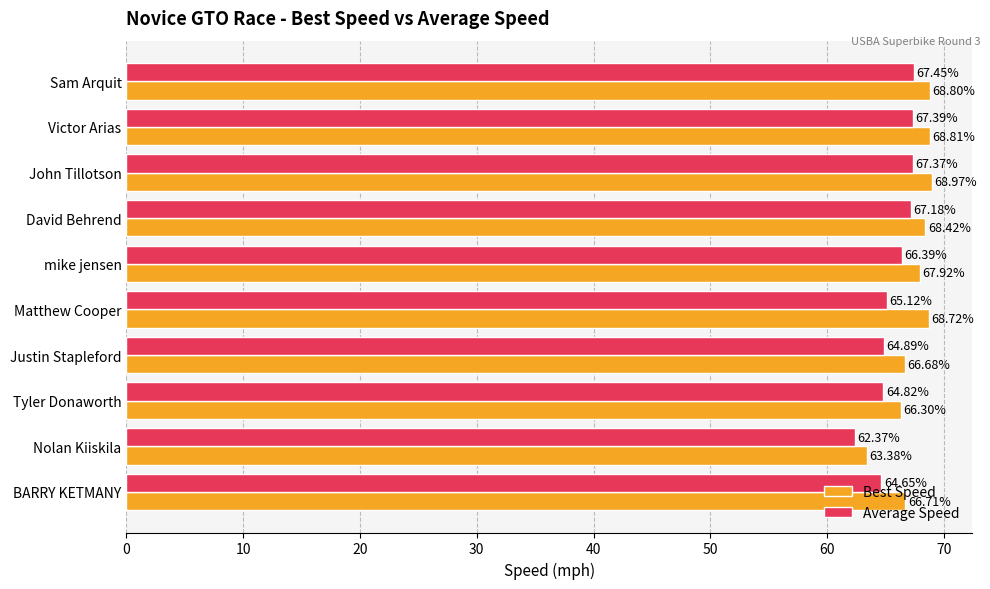

Which series has the largest total across all categories?

Best Speed